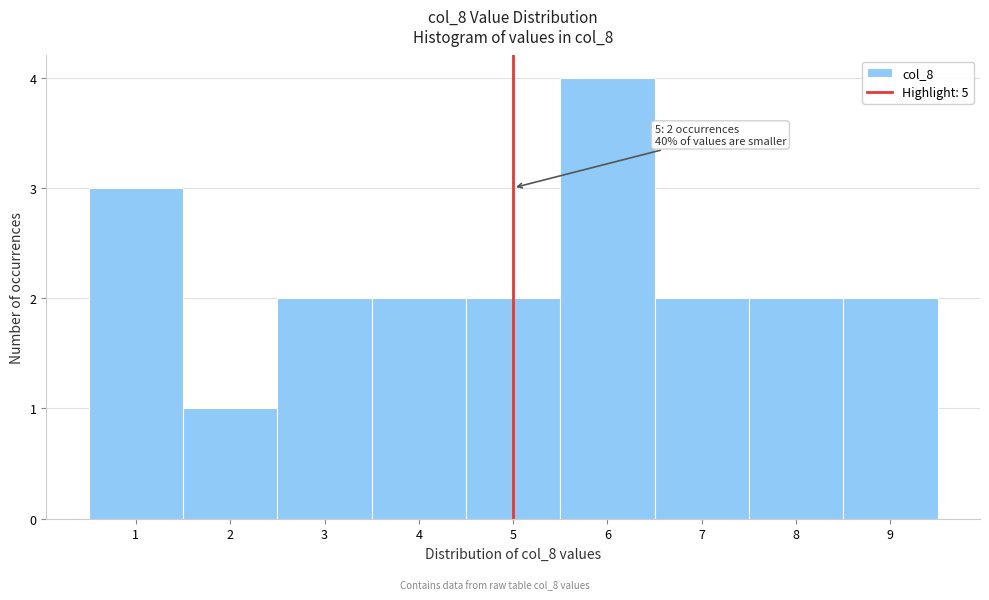

Which range on the x-axis has the tallest bar?

5.5 to 6.5